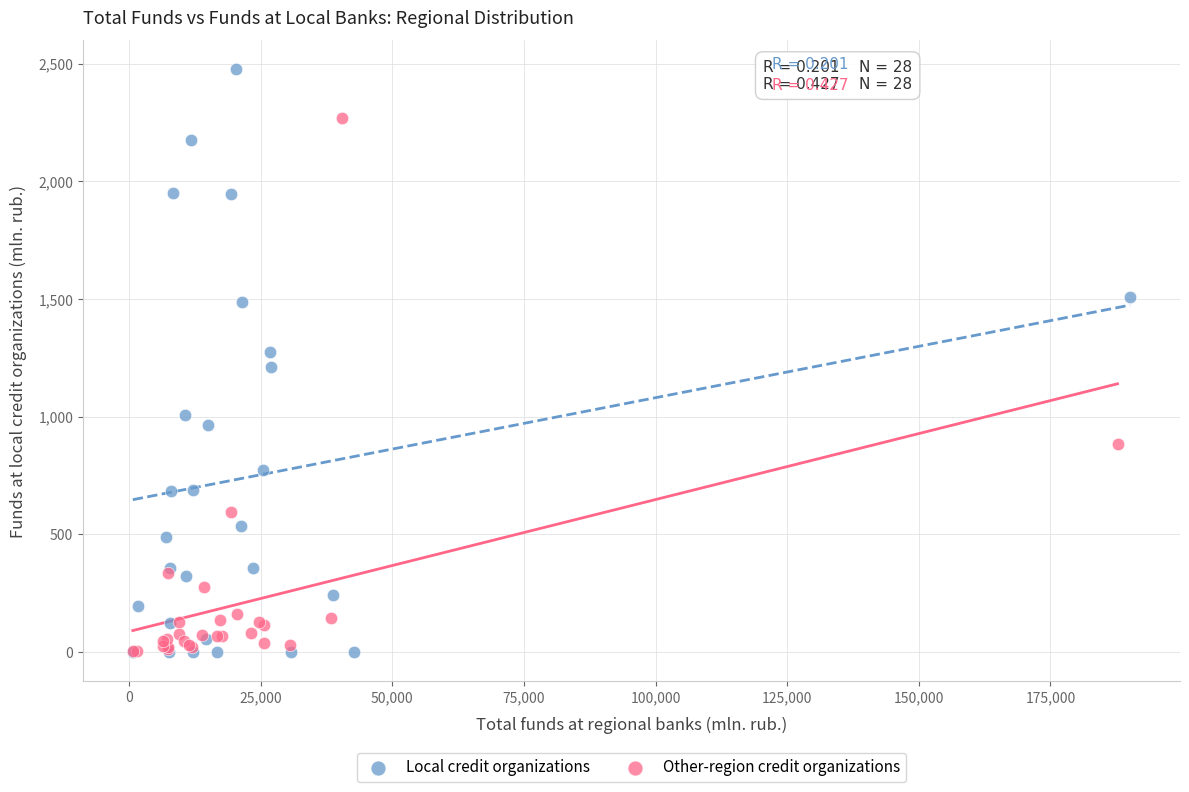

Which series reaches the maximum Y coordinate?

Local credit organizations